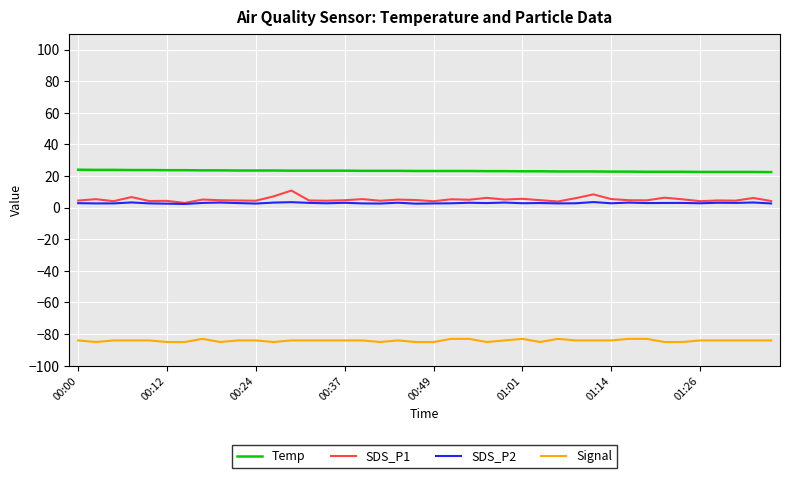

What is the highest value of the Temp series?

24.0